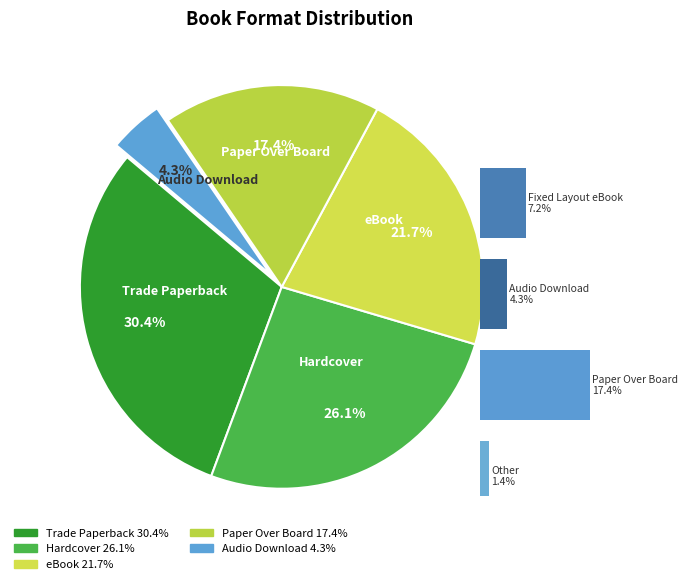

Is it true that Trade Paperback is 30% of the pie?

True